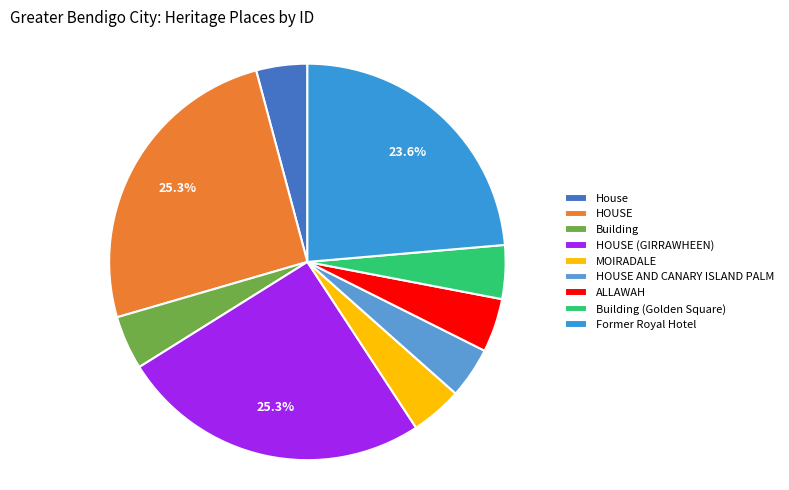

Does any single category account for the majority?

No